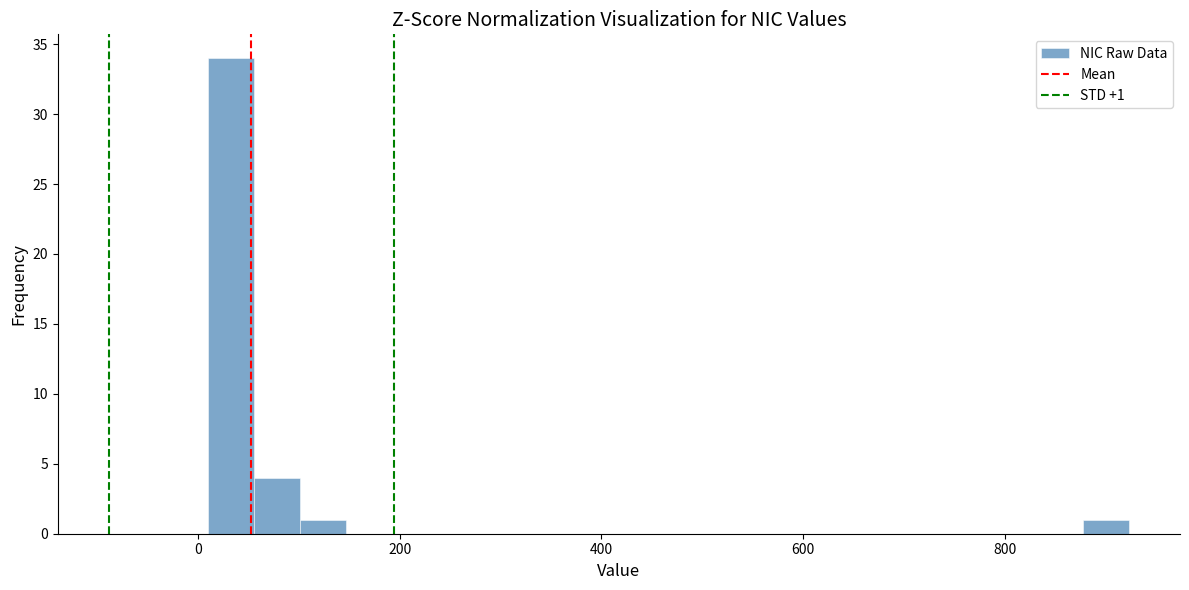

Read against the x-axis, roughly where is the centre of the tallest bar?

40